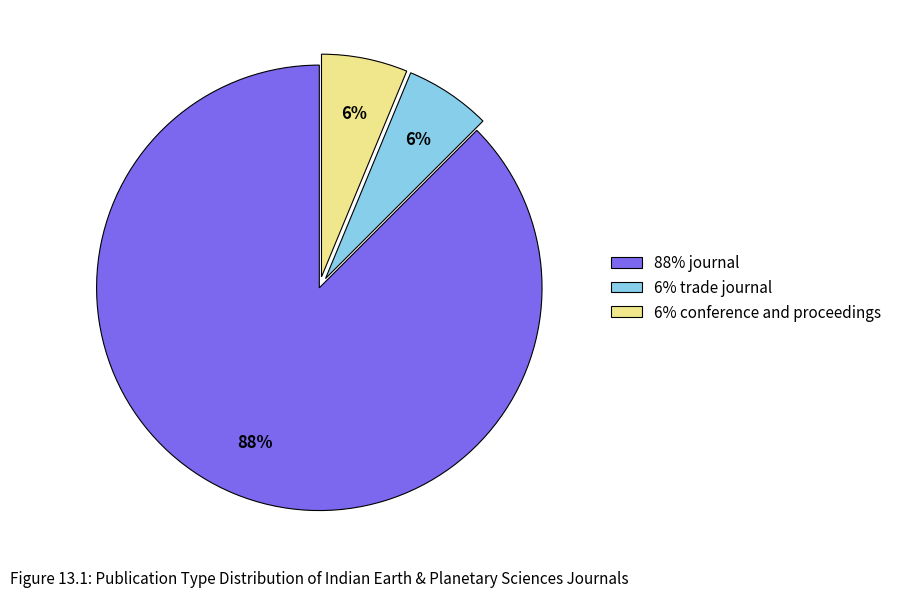

Is there any slice that represents more than half of the pie?

Yes